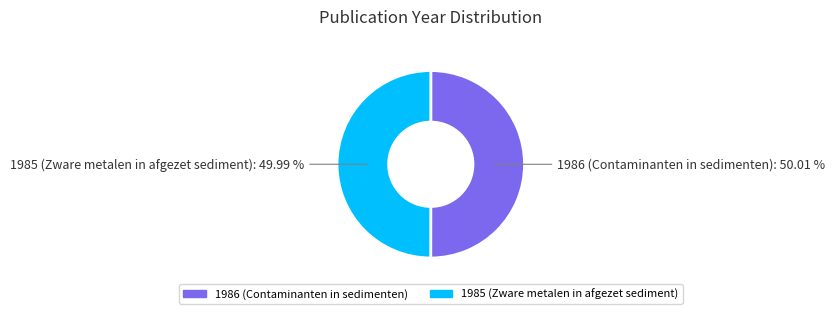

Combined, do 1985 (Zware metalen in afgezet sediment) and 1986 (Contaminanten in sedimenten) account for over 50%?

Yes